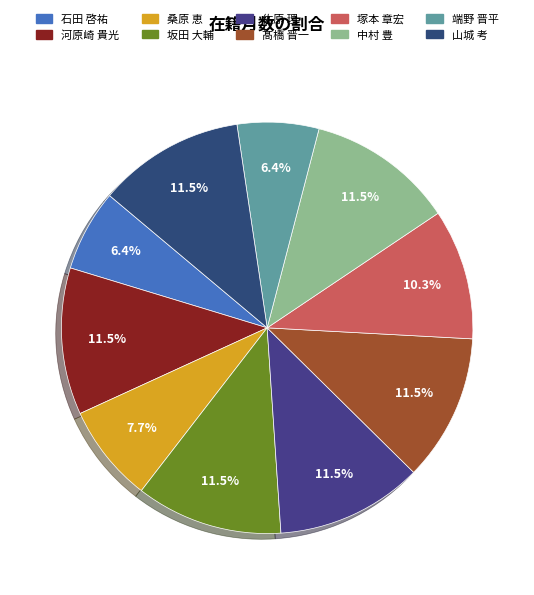

True or false: 塚本 章宏 accounts for 10% of the total.

True